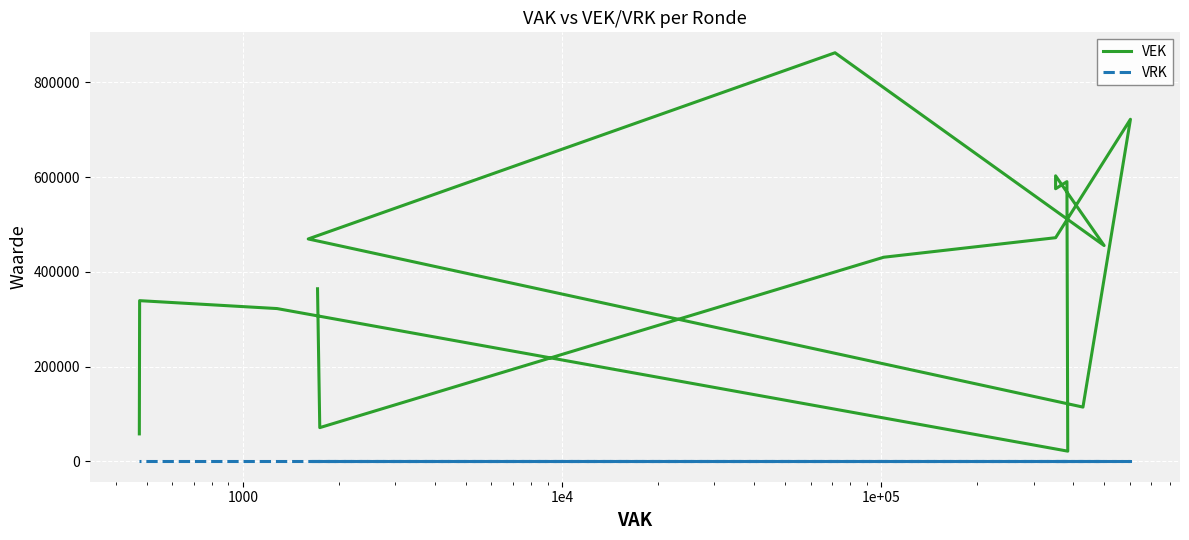

What are all the series names shown in the legend?

VEK, VRK